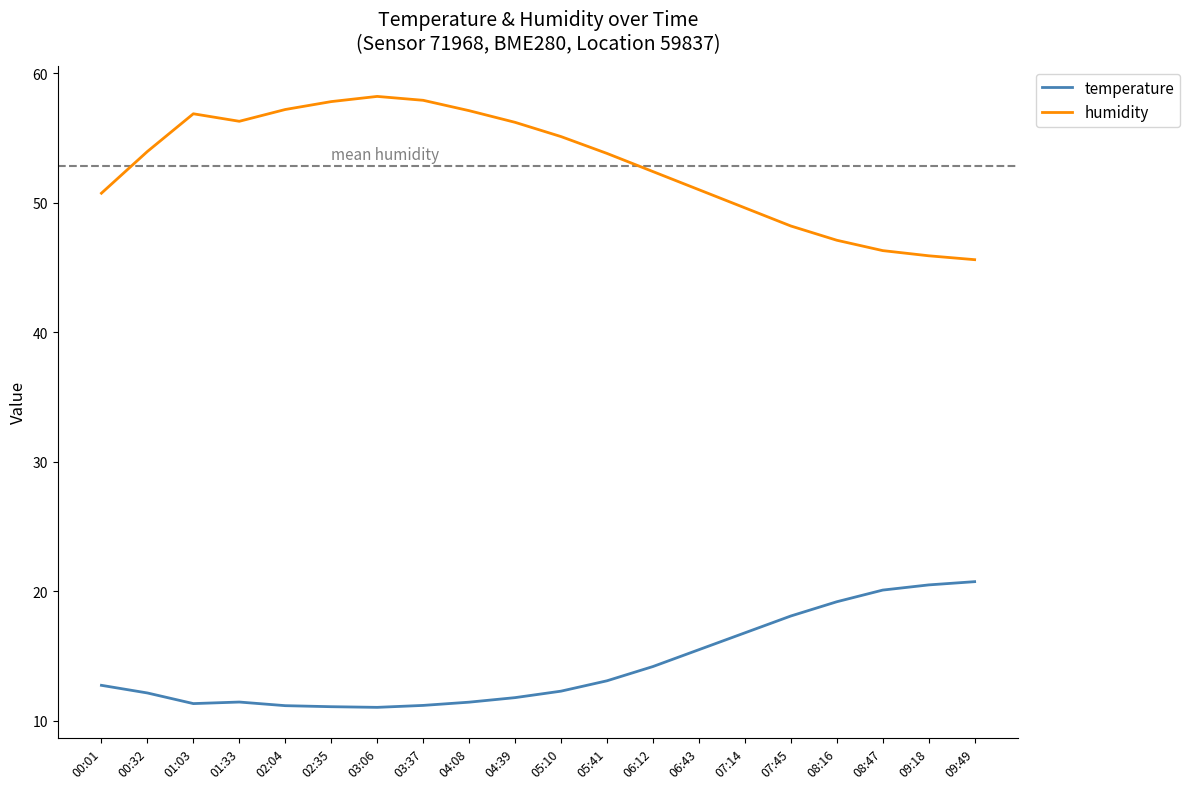

The temperature series shows 11.4 at 09:18. True or false?

False